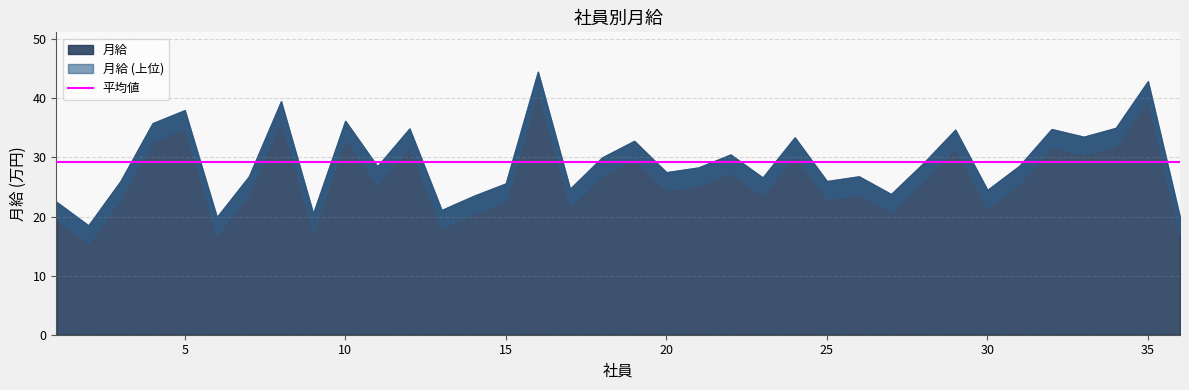

True or false: the data has more than 2 interior local peaks.

True